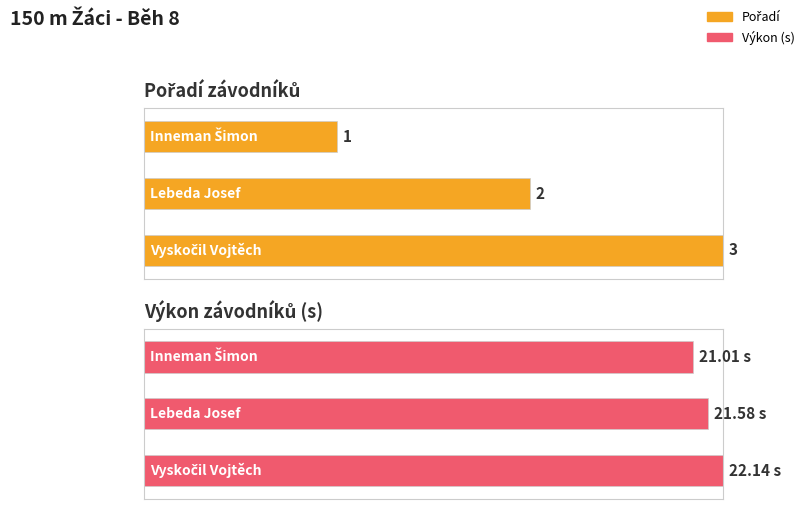

Rank the series at Inneman Šimon from highest to lowest value.

Výkon, Pořadí